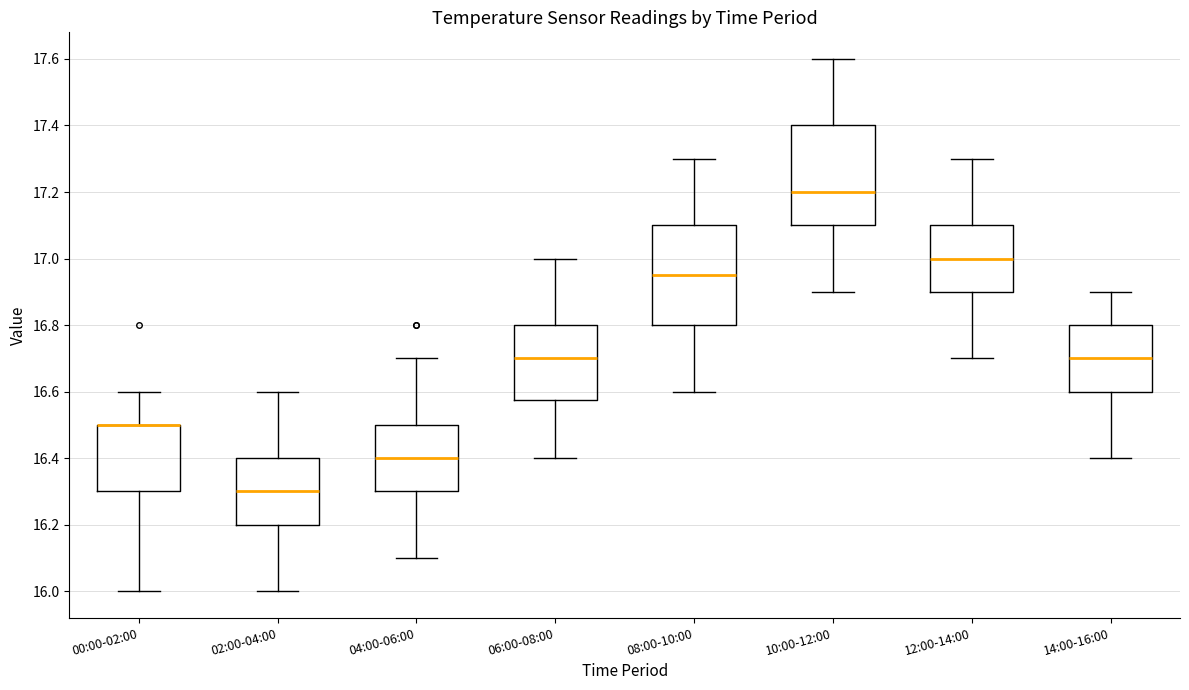

Reading left to right, transcribe this box plot: for each box, give where its median line is, the range the box spans, and where its two whiskers end, as read against the y-axis. The values are not printed on the chart, so give them approximately, as read against the axis.

00:00-02:00: median 16.50 (drawn on the box's upper edge), box 16.30 to 16.50, whiskers 16.00 to 16.60
02:00-04:00: median 16.30, box 16.20 to 16.40, whiskers 16.00 to 16.60
04:00-06:00: median 16.40, box 16.30 to 16.50, whiskers 16.10 to 16.70
06:00-08:00: median 16.70, box 16.58 to 16.80, whiskers 16.40 to 17.00
08:00-10:00: median 16.96, box 16.80 to 17.10, whiskers 16.60 to 17.30
10:00-12:00: median 17.20, box 17.10 to 17.40, whiskers 16.90 to 17.60
12:00-14:00: median 17.00, box 16.90 to 17.10, whiskers 16.70 to 17.30
14:00-16:00: median 16.70, box 16.60 to 16.80, whiskers 16.40 to 16.90